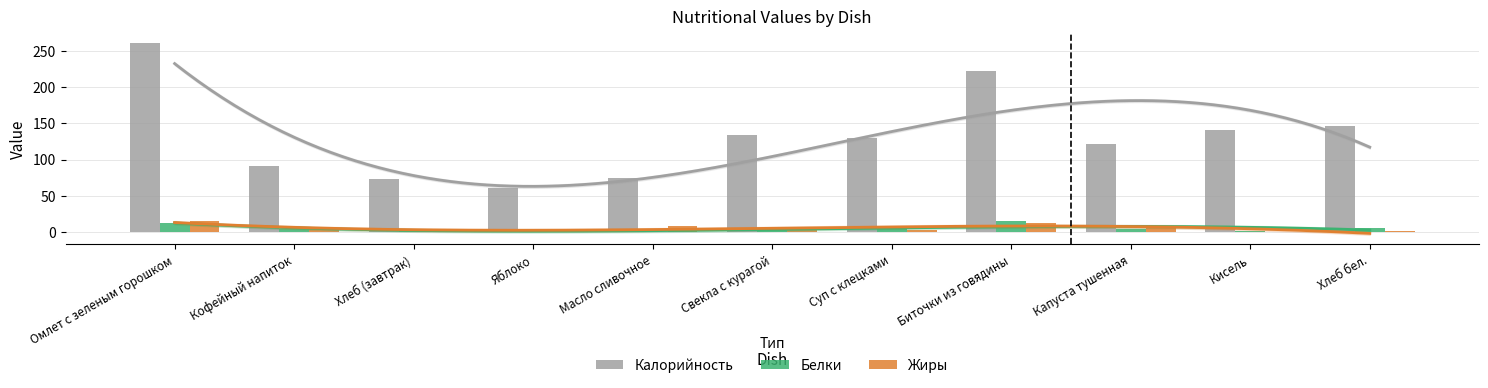

What value does the Жиры series have at Хлеб (завтрак)?

0.4